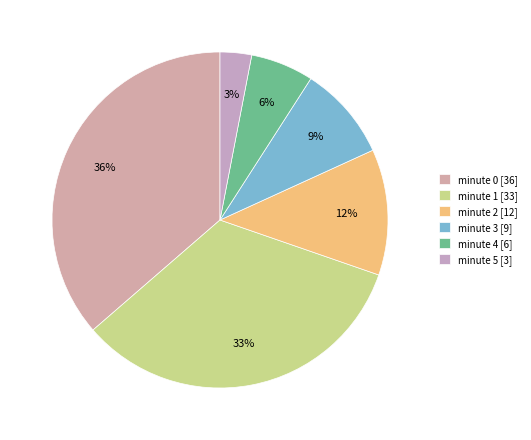

How many segments does this pie chart have?

6